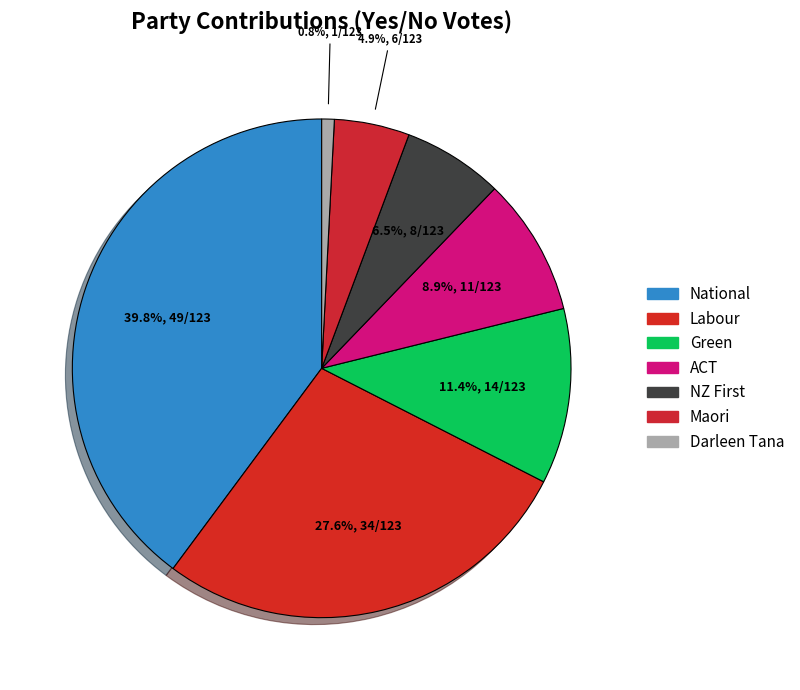

The Darleen Tana slice represents 1% of the pie. True or false?

True